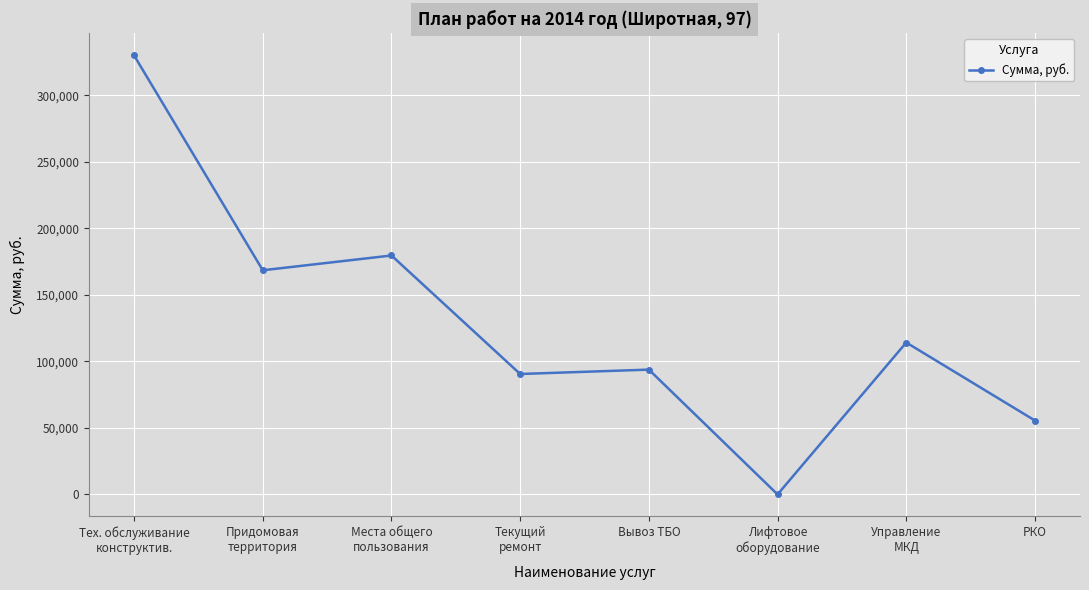

What is the maximum value shown in the chart?

330078.8